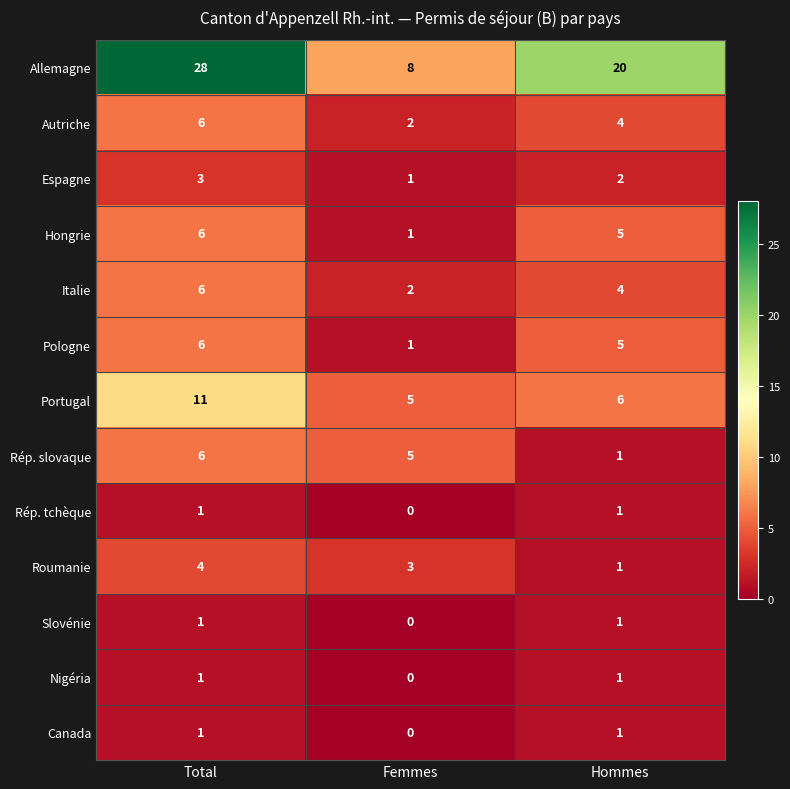

Which series has the largest total across all categories?

Allemagne